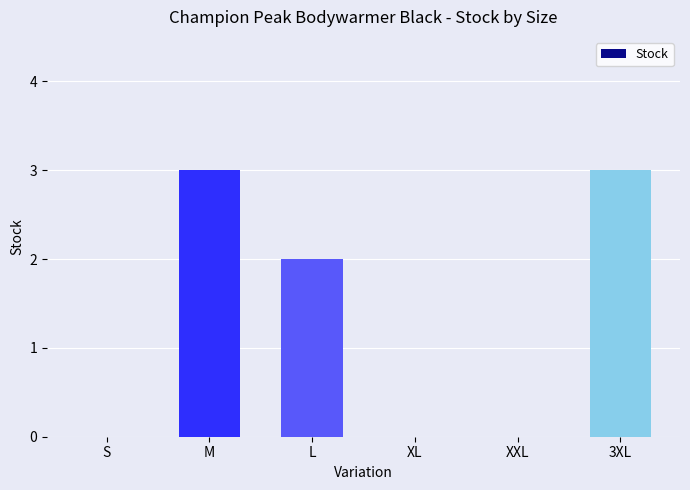

What value does the data have at M?

3